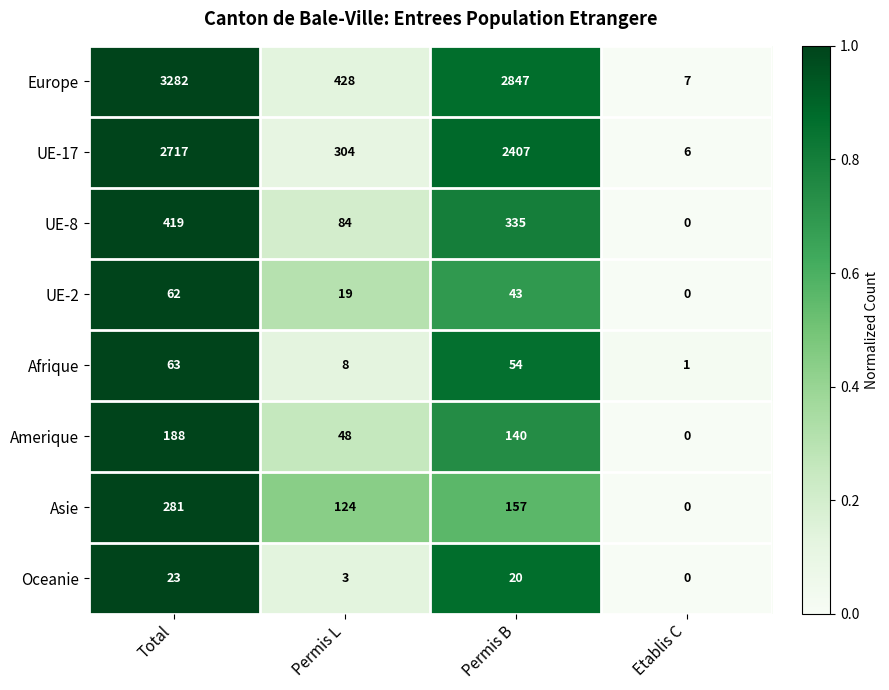

Is it true that UE-17 equals 2717 at Total?

True